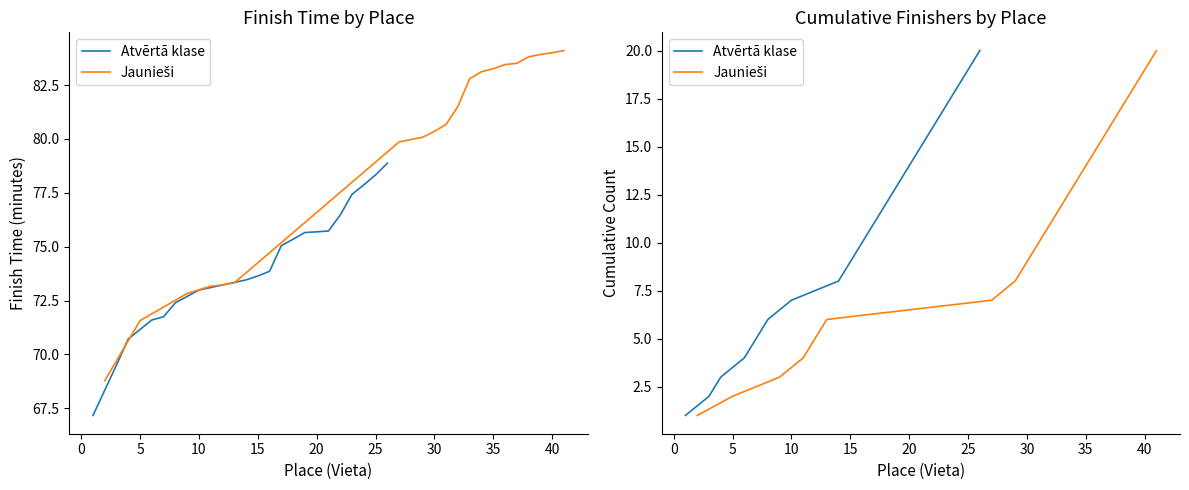

How many values in the Jaunieši series exceed 11?

9